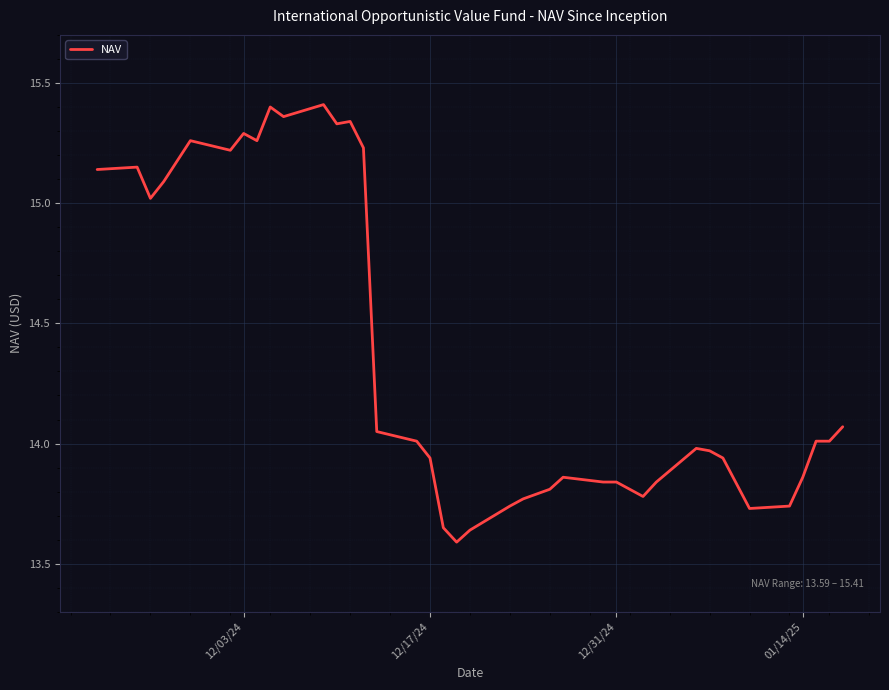

What is the difference between the maximum and minimum values?

1.8